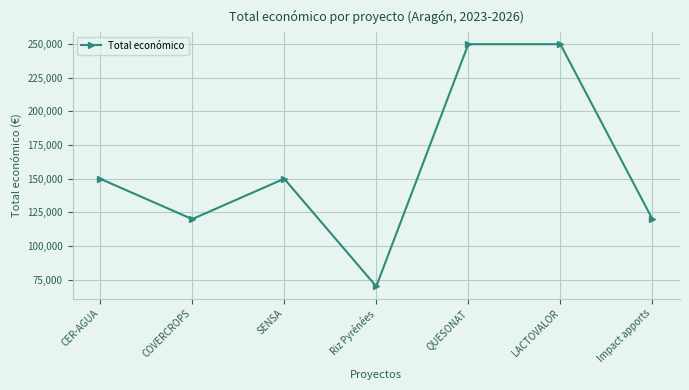

What is the sum of all values?

1109999